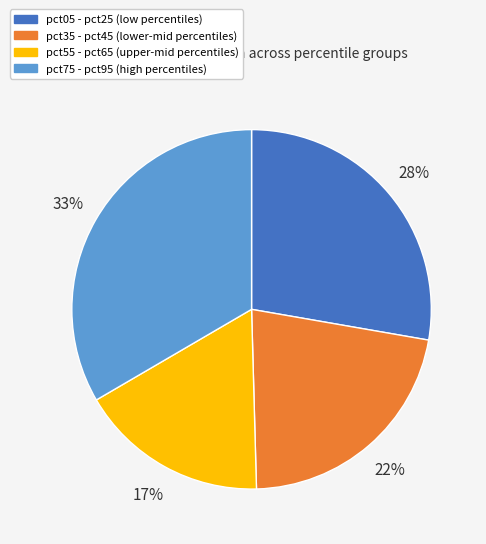

Is it true that pct55 - pct65 (upper-mid percentiles) is 17% of the pie?

True